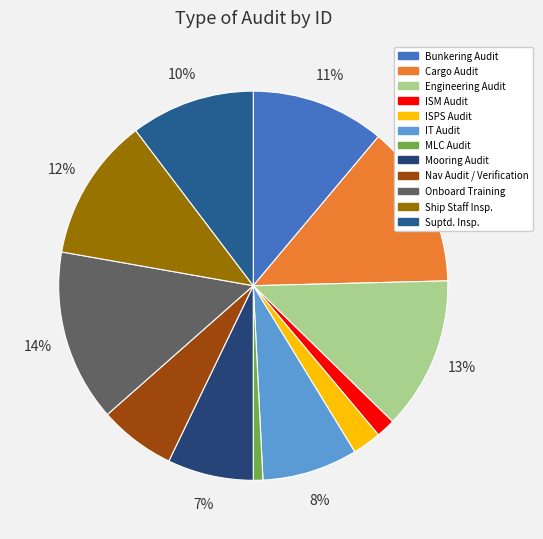

Which category has the smallest portion of the pie?

MLC Audit